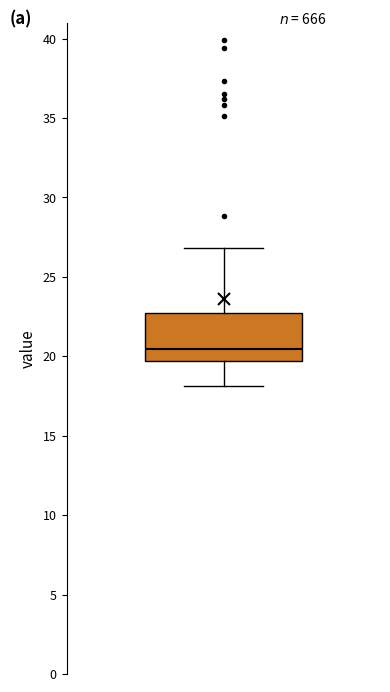

Read this box plot against the y-axis: the position of the median line, the range covered by the box, and the ends of both whiskers. The values are not printed on the chart, so give them approximately, as read against the axis.

median 20.5, box 19.5 to 22.5, whiskers 18.0 to 27.0